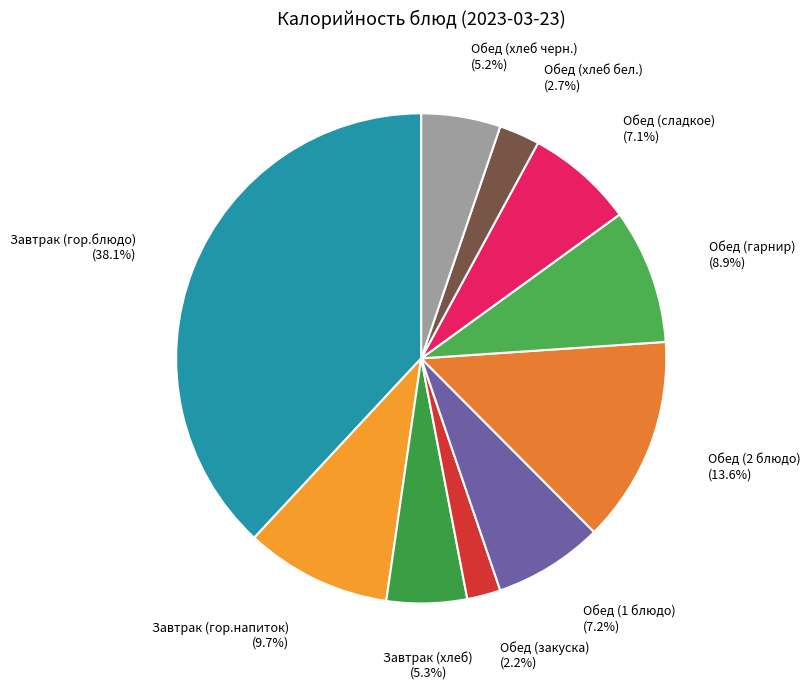

To the nearest percent, what is the combined percentage of Завтрак (гор.блюдо) and Обед (закуска)?

40%